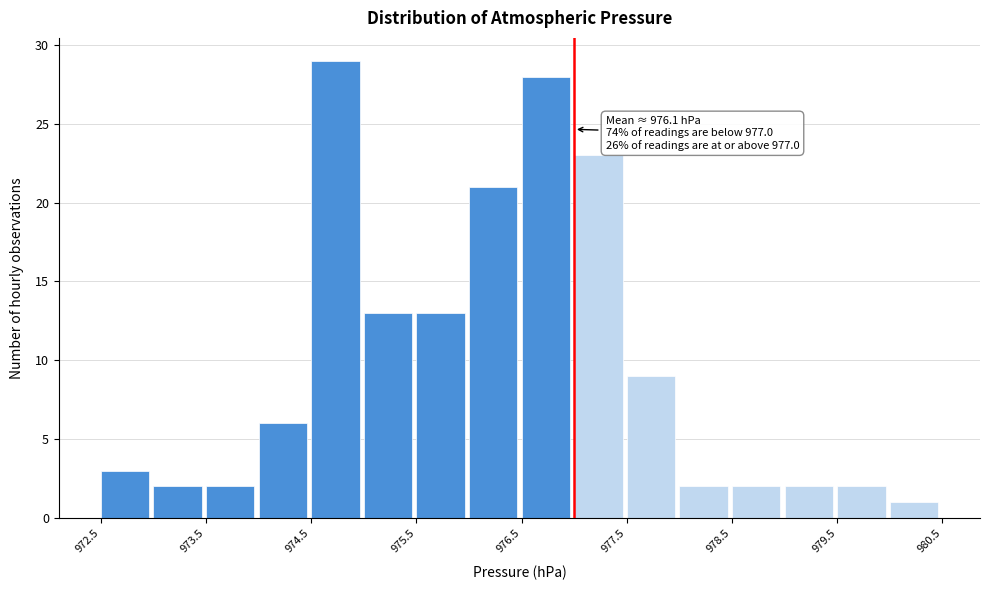

Which range on the x-axis has the tallest bar?

974.5 to 975.0